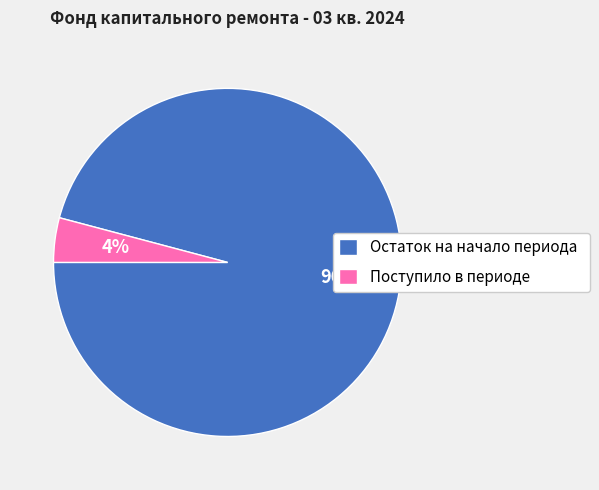

To the nearest percent, what is the average slice percentage?

50%